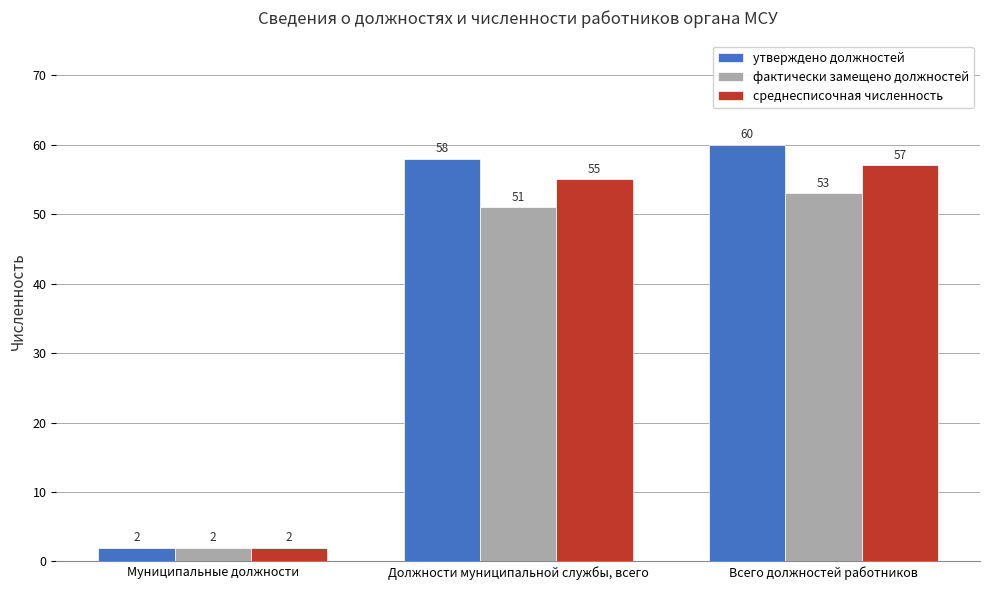

Reading left to right, what are all the values shown in this chart?

утверждено должностей: 2	58	60
фактически замещено должностей: 2	51	53
среднесписочная численность: 2	55	57